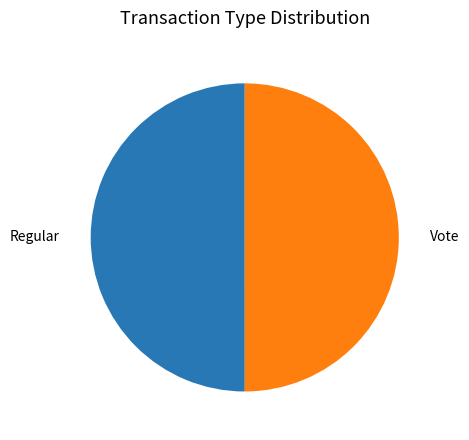

Count the number of slices in the pie.

2